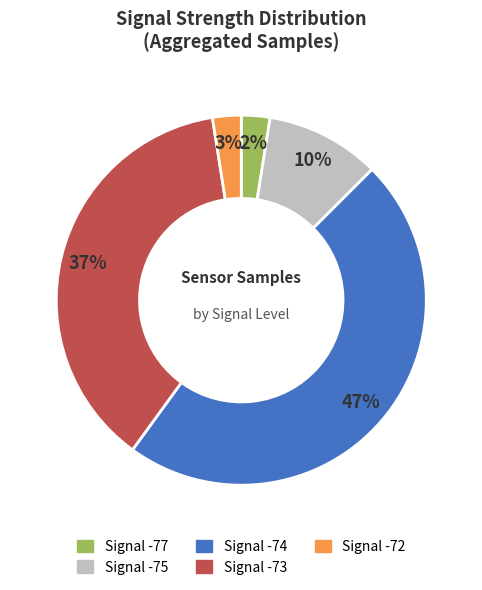

To the nearest percent, what is the difference between the largest and smallest slice percentages?

45%